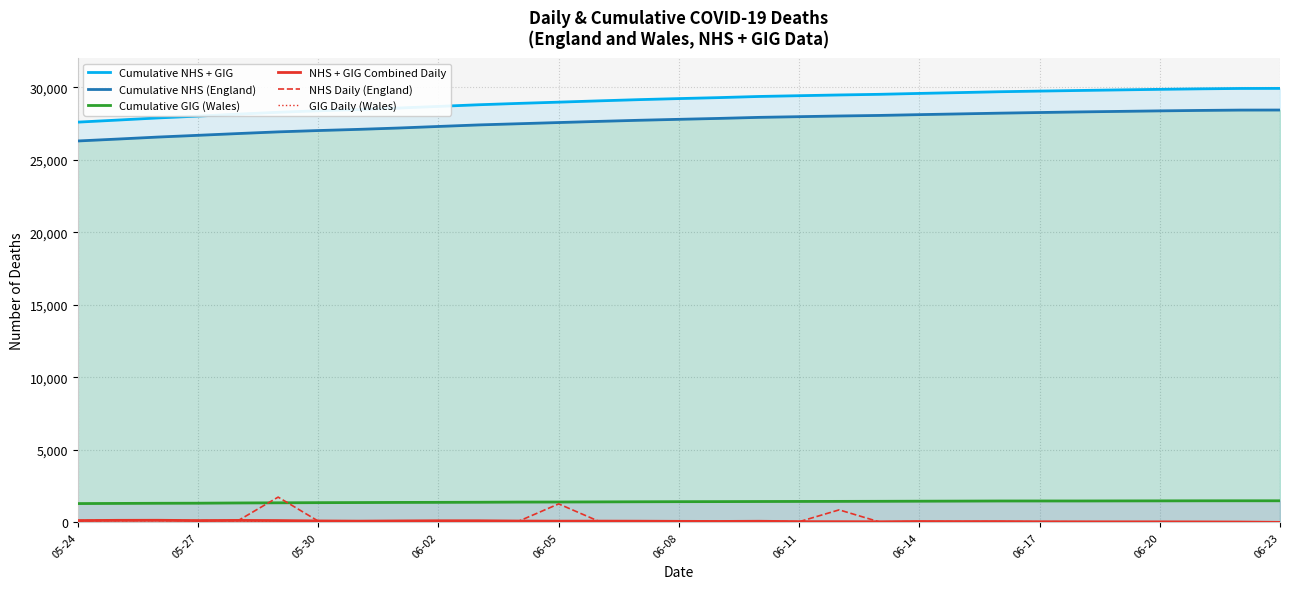

What is the maximum value shown in the chart?

29925